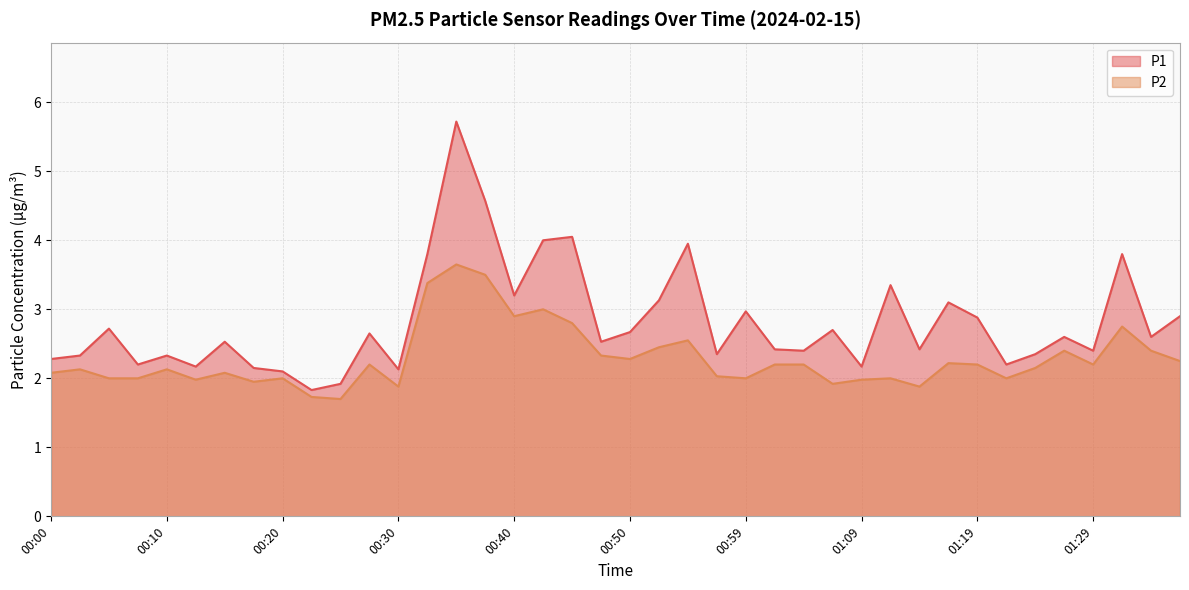

The value of P2 at 01:07 is 1.9. True or false?

True